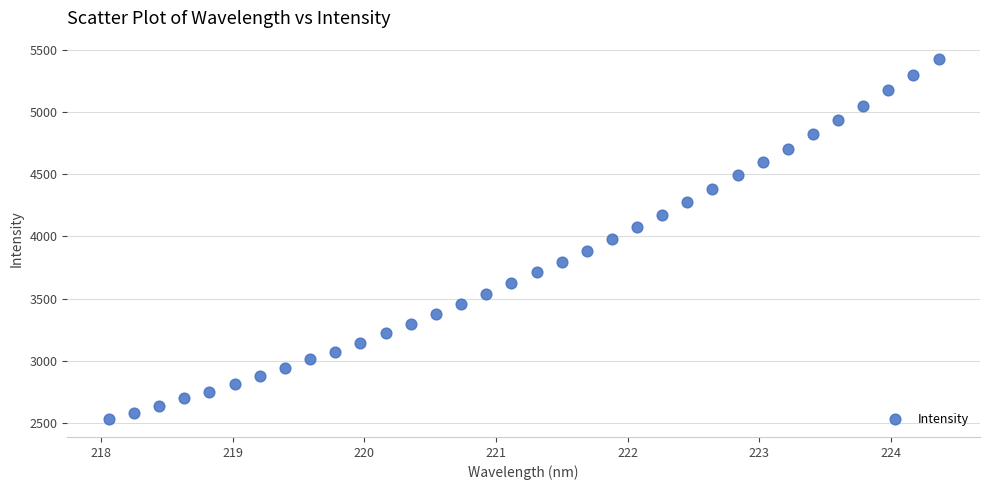

What is the range of X values (max minus min)?

6.3